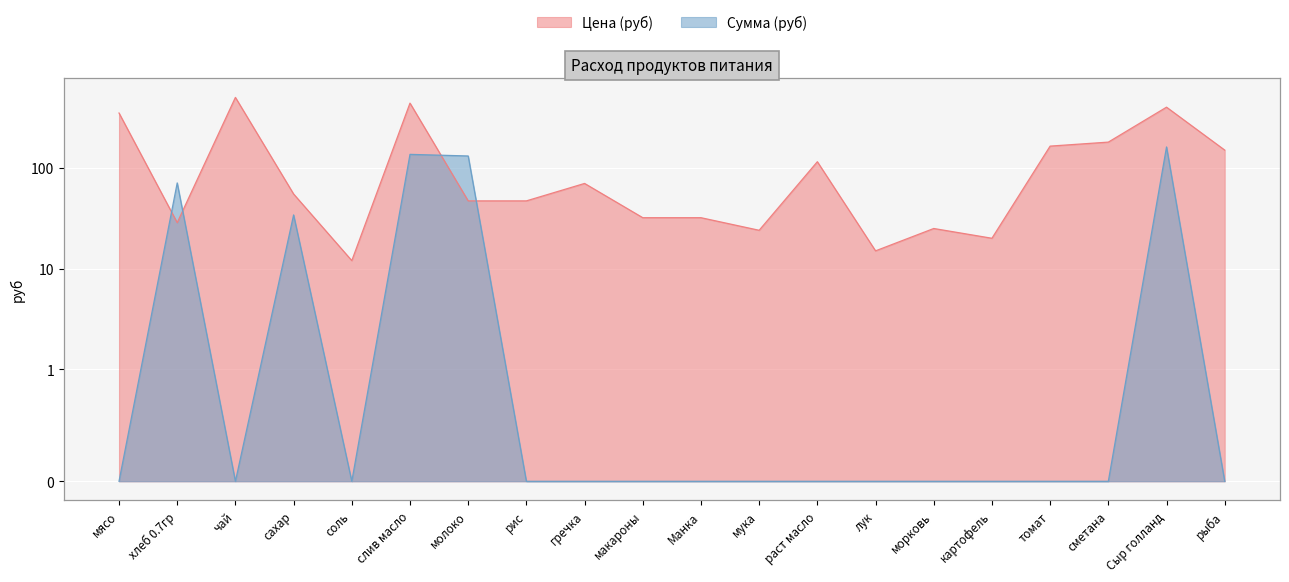

Is it true that Сумма (руб) equals 161.2 at Сыр голланд?

True